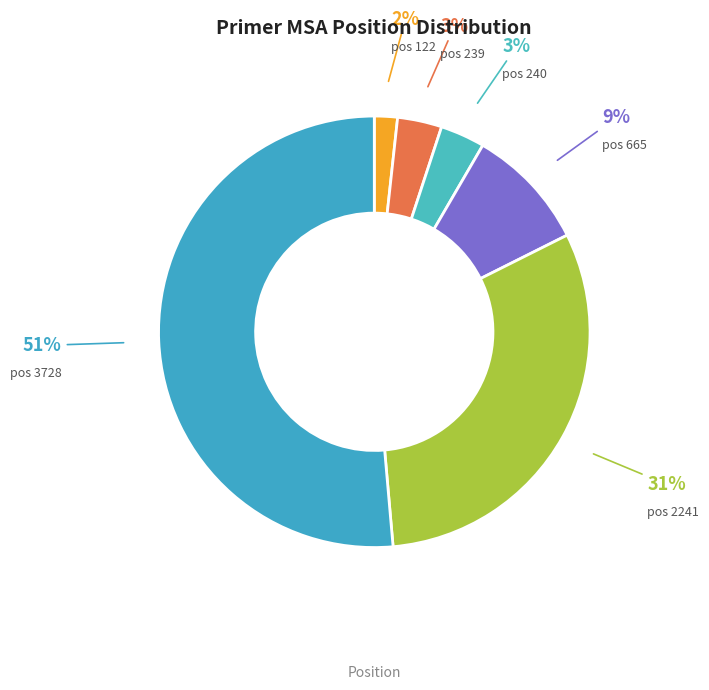

What is the largest slice in the pie chart?

3728